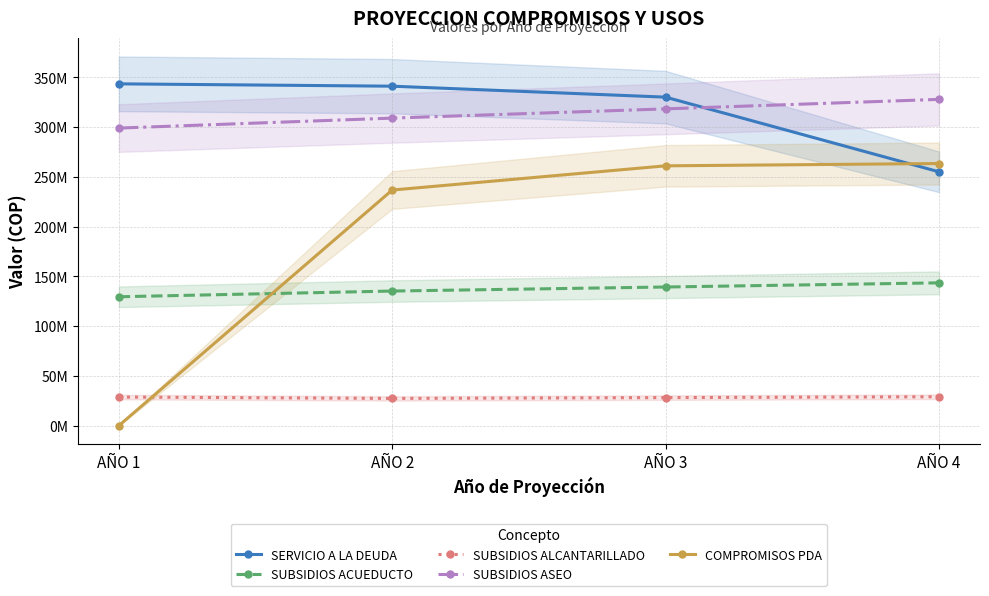

Which category has the highest value in the COMPROMISOS PDA series?

AÑO 4